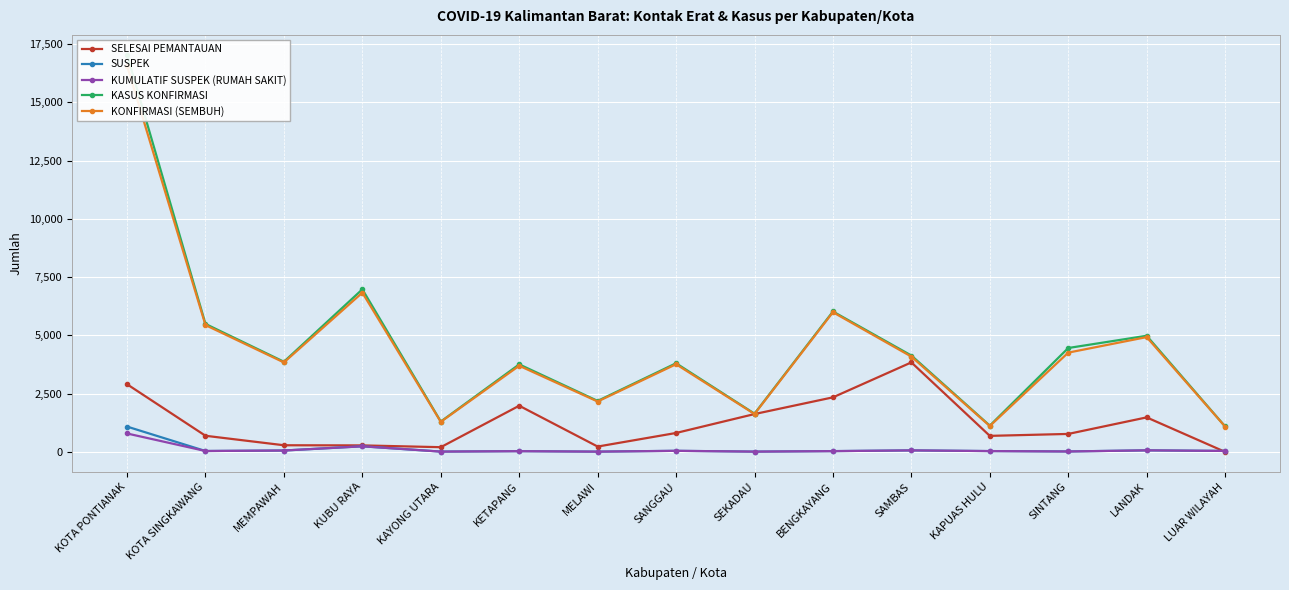

True or false: KUMULATIF SUSPEK (RUMAH SAKIT) and SELESAI PEMANTAUAN intersect in this chart.

True